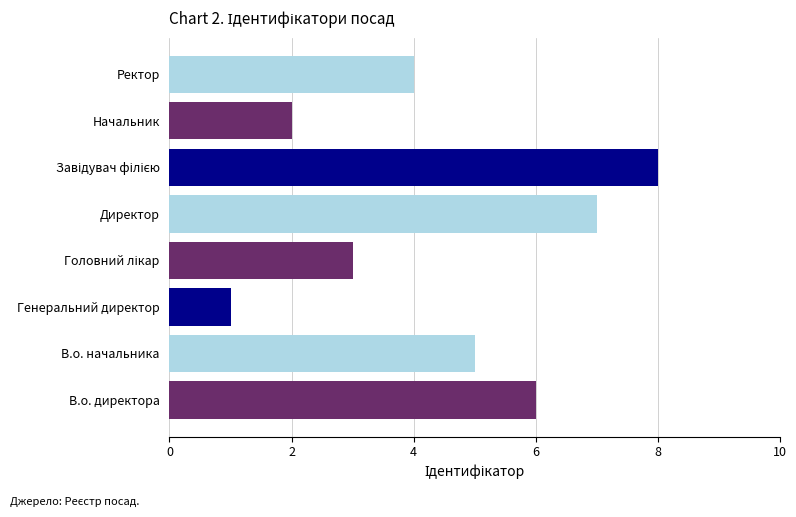

What is the difference between the second highest and minimum values?

6